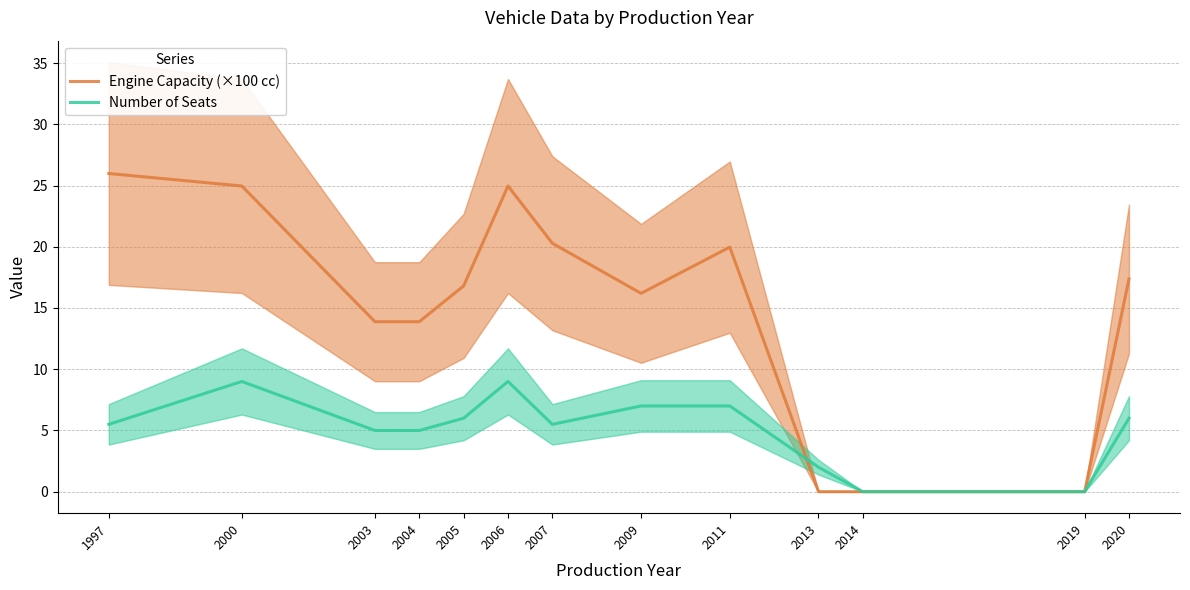

Between which two adjacent categories do Number of Seats and Engine Capacity (×100 cc) first intersect?

2011 and 2013